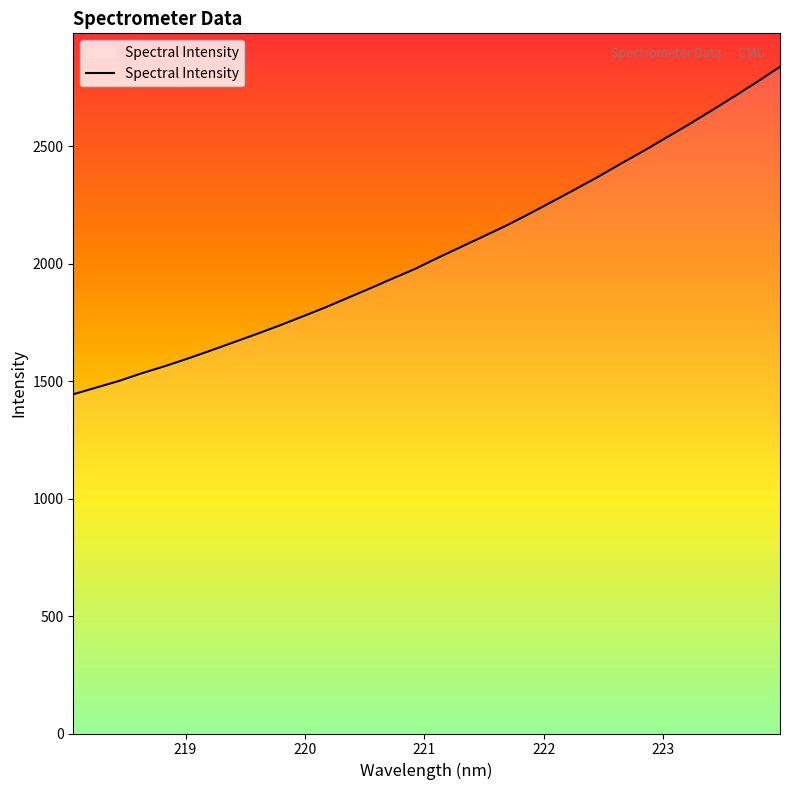

What is the minimum value shown in the chart?

1443.9